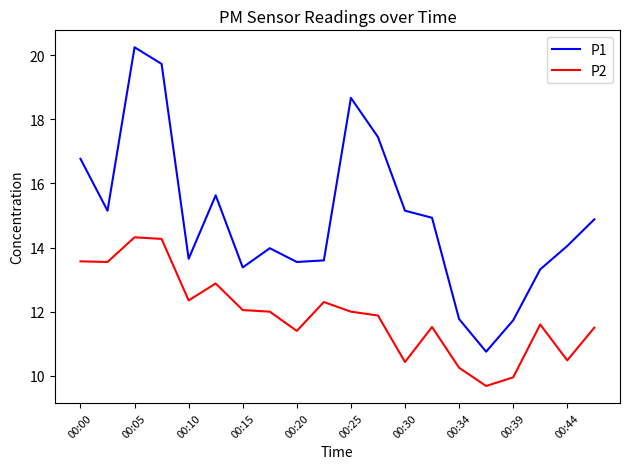

How many series are shown in this chart?

2